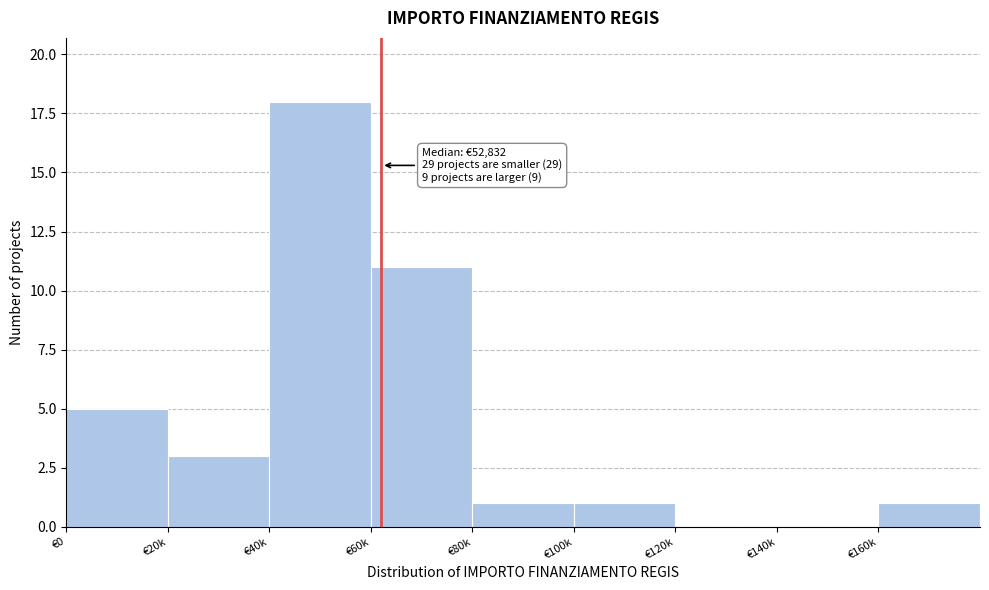

Reading left to right, list all the values displayed in this chart.

€0=5	€20k=3	€40k=18	€60k=11	€80k=1	€100k=1	€120k=0	€140k=0	€160k=1